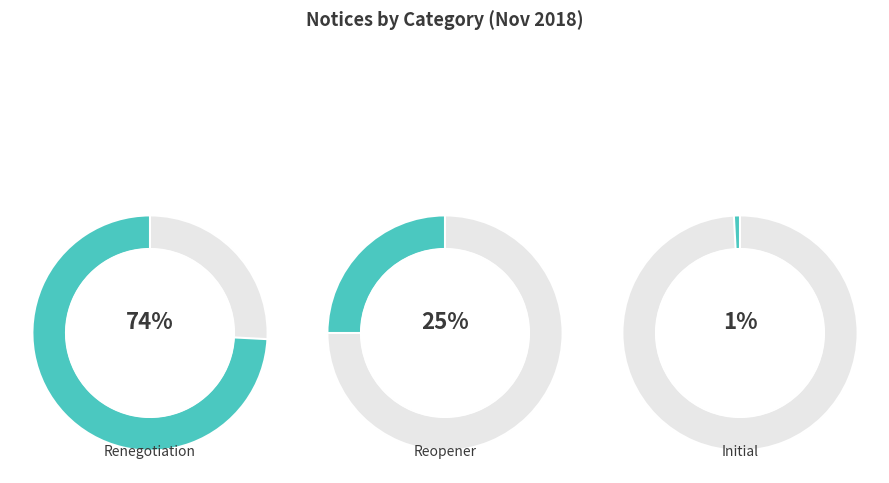

Rank the categories by value from highest to lowest.

Renegotiation, Reopener, Initial